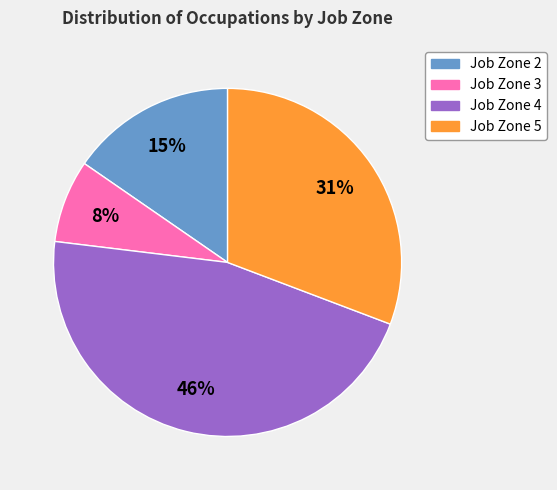

Do Job Zone 5 and Job Zone 4 together represent more than half of the pie?

Yes